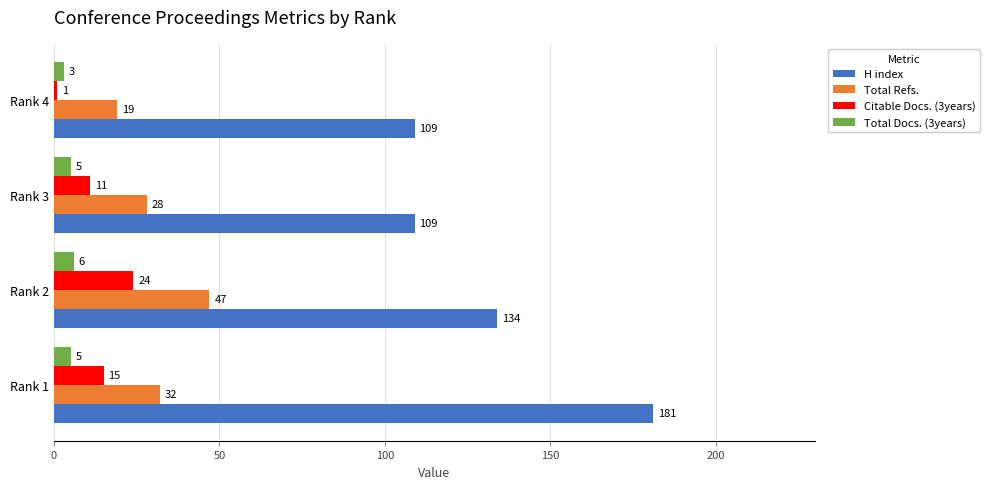

What is the smallest value displayed?

1